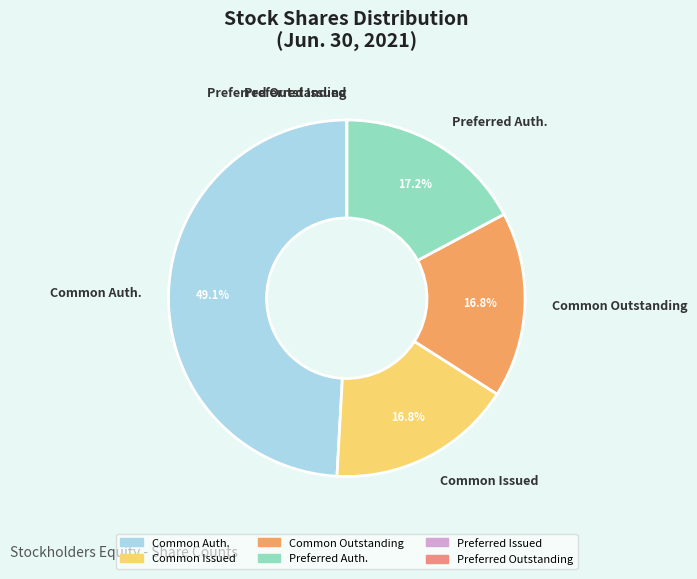

Is there any slice that represents more than half of the pie?

No